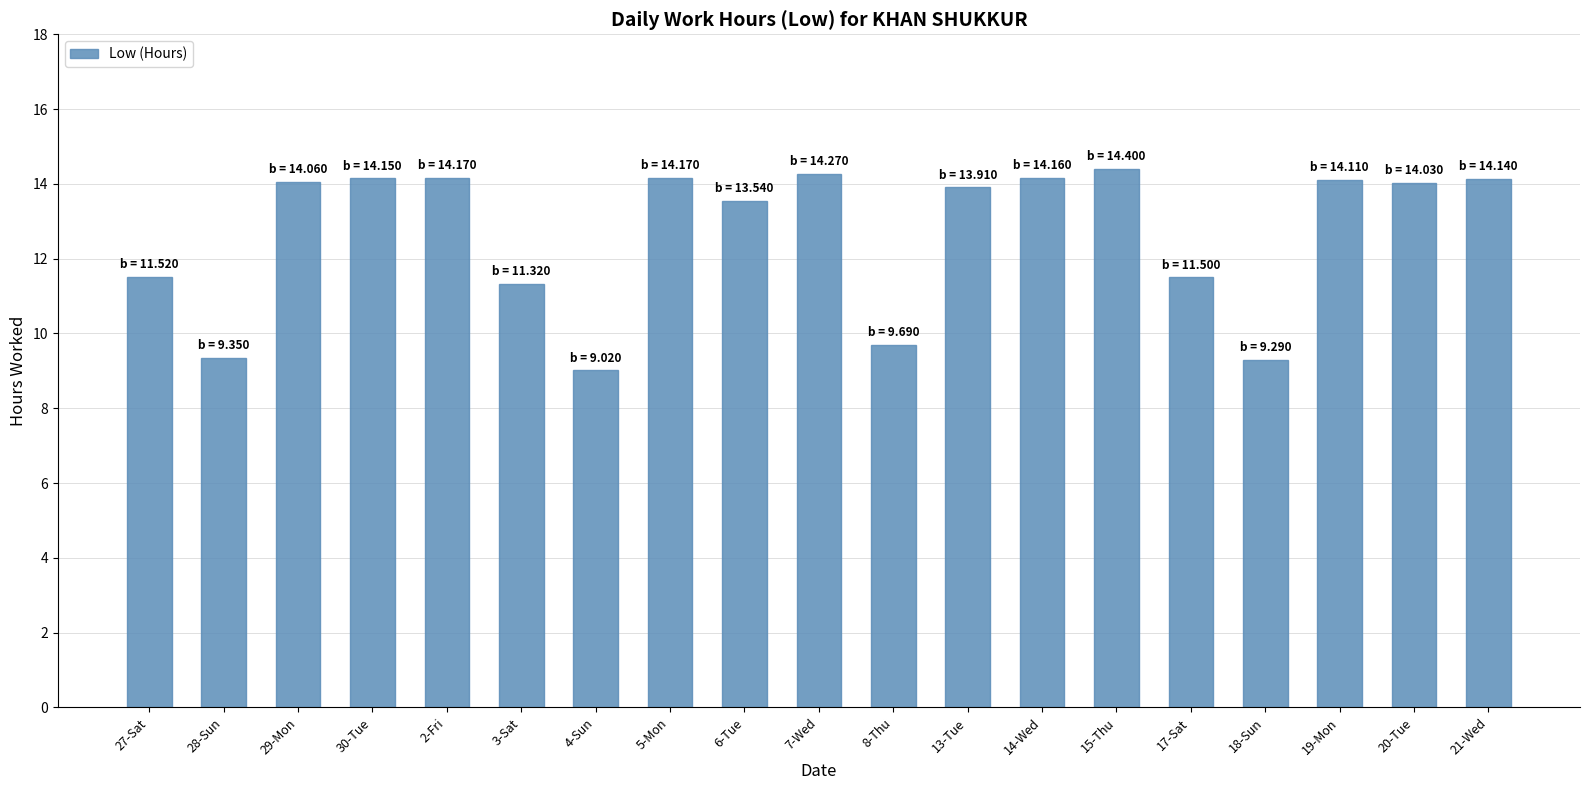

What is the change in value from 15-Thu to 17-Sat?

-2.9